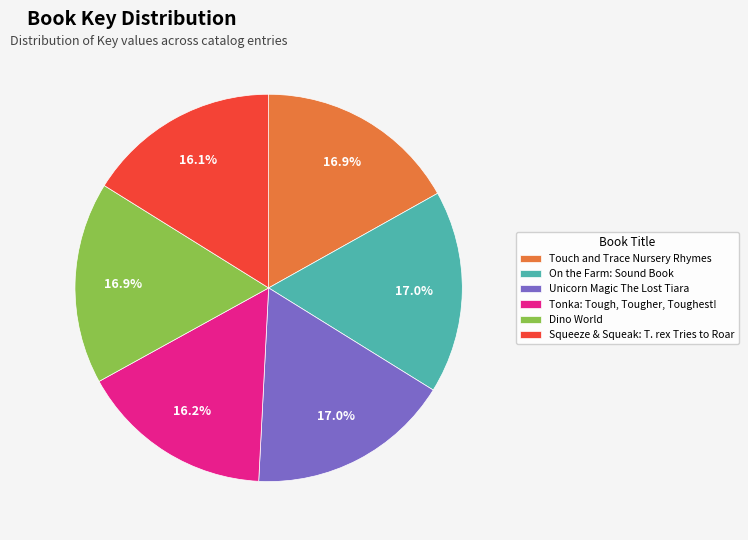

What is the total percentage of Dino World and Touch and Trace Nursery Rhymes?

33.8%